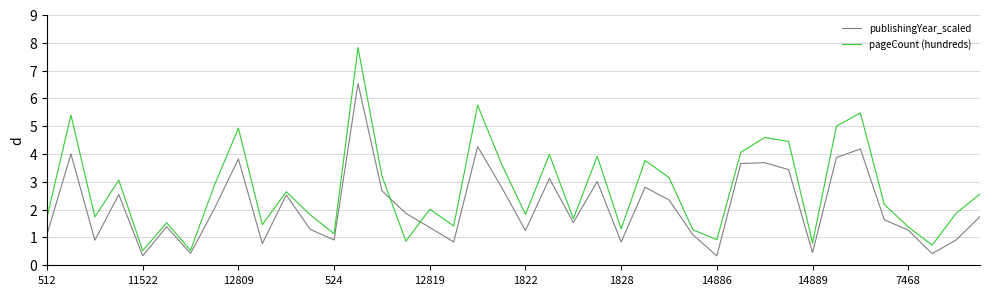

How many interior local peaks does the pageCount (hundreds) series have?

13